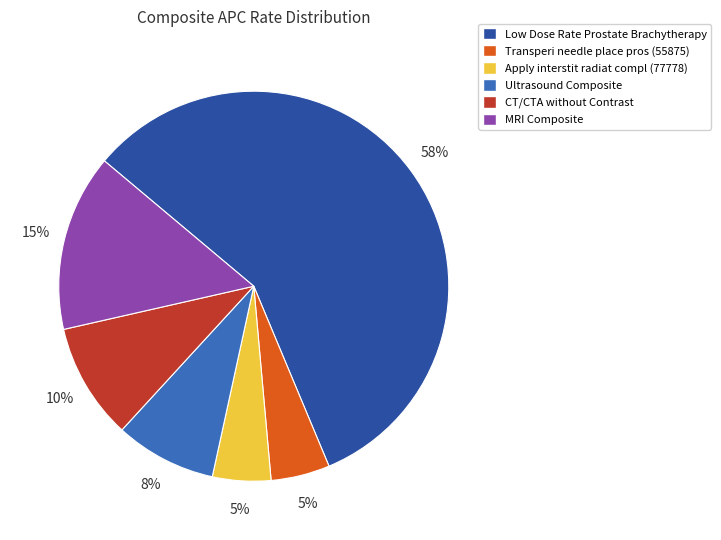

Between Low Dose Rate Prostate Brachytherapy and Ultrasound Composite, which is larger?

Low Dose Rate Prostate Brachytherapy